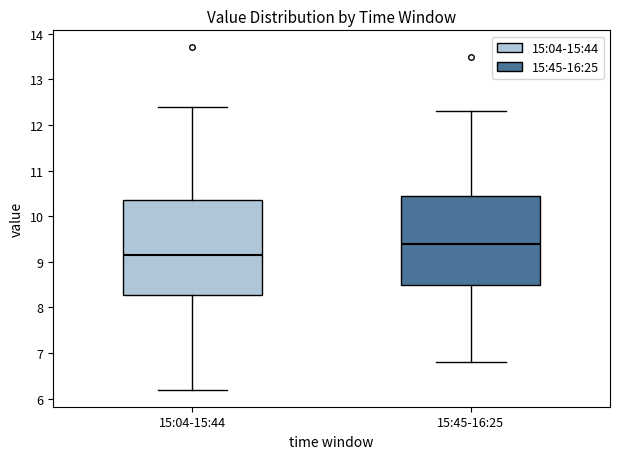

Where does the upper whisker of the box for 15:04-15:44 end on the y-axis? The values are not printed on the chart, so give them approximately, as read against the axis.

12.4